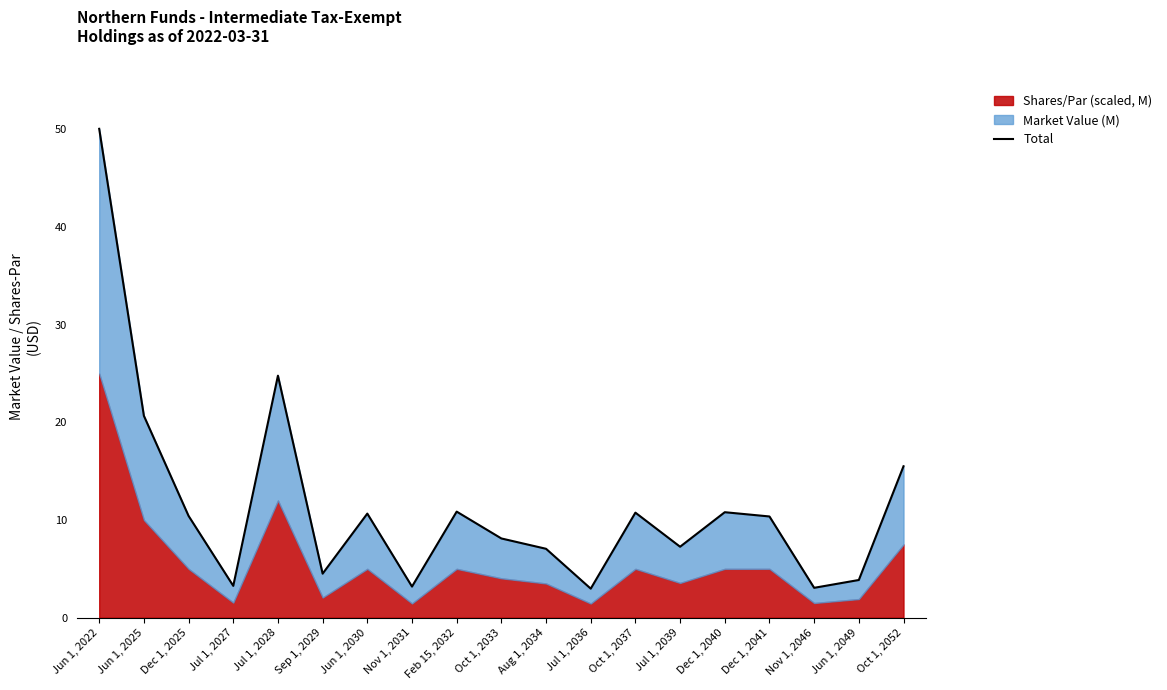

Reading right to left, extract all data points from this chart.

Oct 1, 2052=15.5	Jun 1, 2049=3.9	Nov 1, 2046=3.1	Dec 1, 2041=10.4	Dec 1, 2040=10.8	Jul 1, 2039=7.3	Oct 1, 2037=10.8	Jul 1, 2036=3.0	Aug 1, 2034=7.1	Oct 1, 2033=8.1	Feb 15, 2032=10.9	Nov 1, 2031=3.2	Jun 1, 2030=10.7	Sep 1, 2029=4.5	Jul 1, 2028=24.8	Jul 1, 2027=3.3	Dec 1, 2025=10.4	Jun 1, 2025=20.7	Jun 1, 2022=50.1